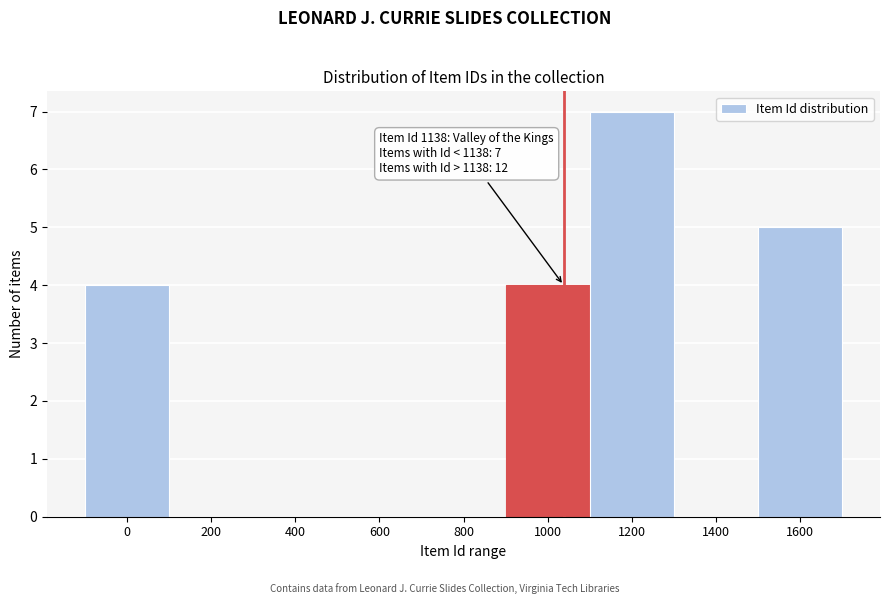

Reading left to right, list all the values displayed in this chart.

0=4	200=0	400=0	600=0	800=0	1000=4	1200=7	1400=0	1600=5